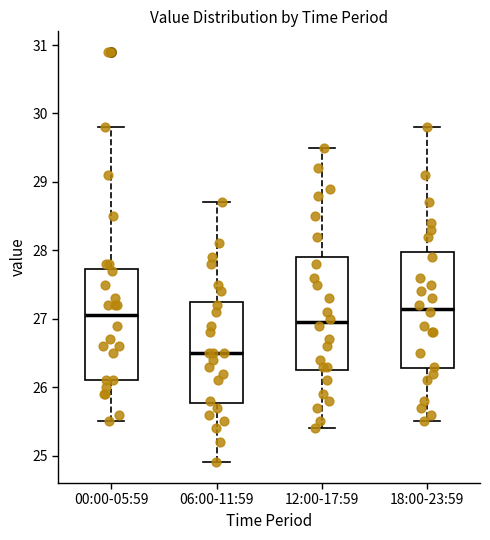

Which box's median line is the highest?

18:00-23:59